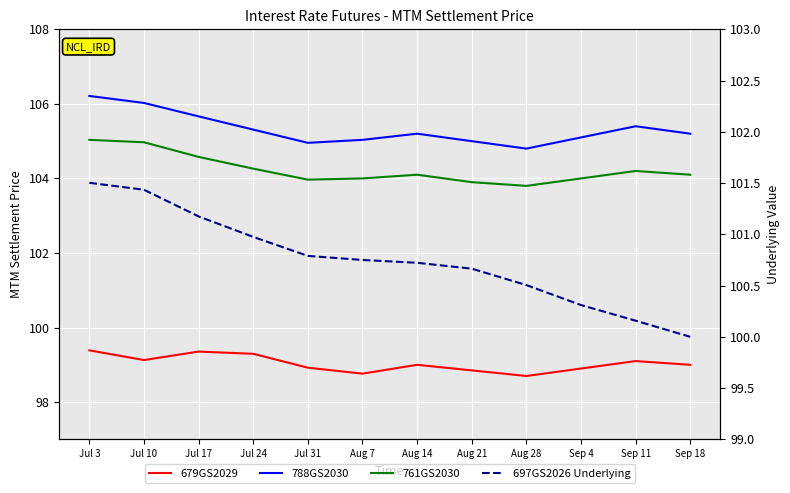

True or false: 697GS2026 Underlying and 679GS2029 intersect in this chart.

False